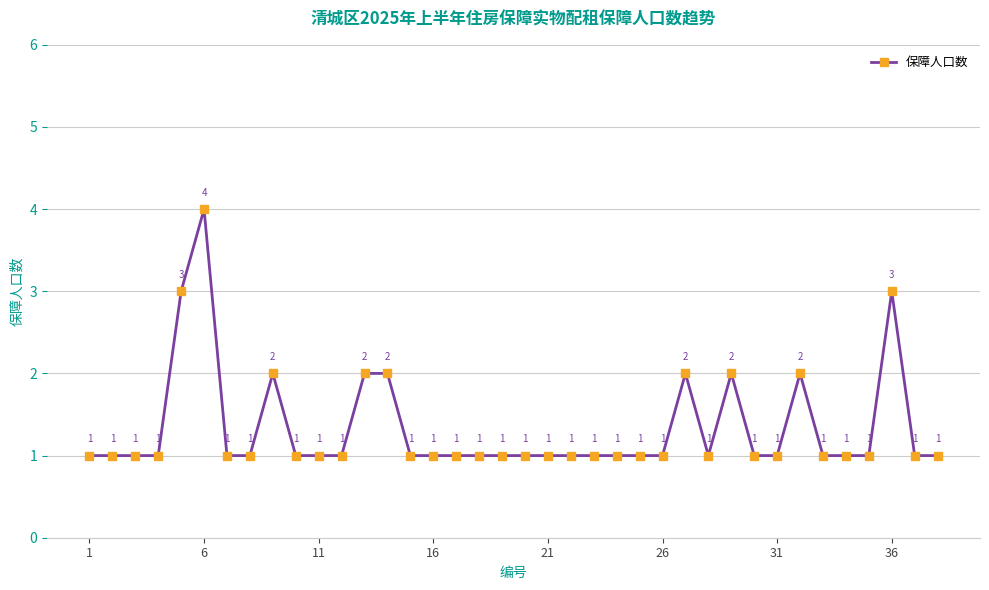

Reading right to left, list all the values displayed in this chart.

1	1	3	1	1	1	2	1	1	2	1	2	1	1	1	1	1	1	1	1	1	1	1	1	2	2	1	1	1	2	1	1	4	3	1	1	1	1